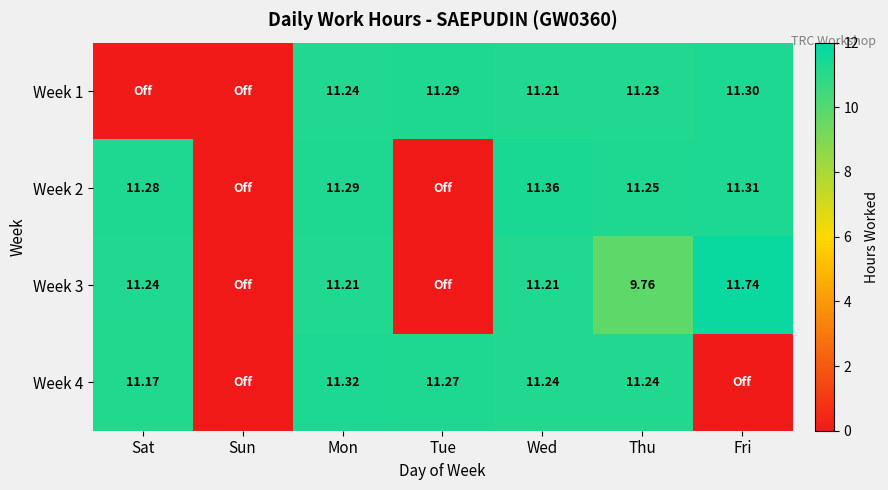

Is the value of Week 4 at Sat greater than the value of Week 3 at Thu?

Yes